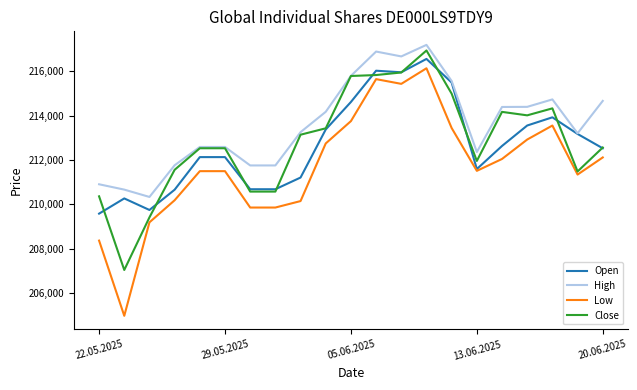

What is the maximum value shown in the chart?

217192